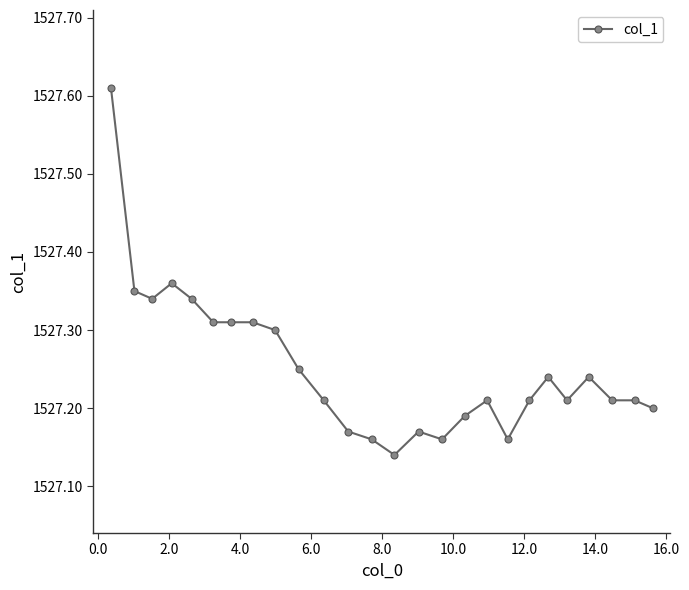

True or false: the data has more than 0 interior local peaks.

True